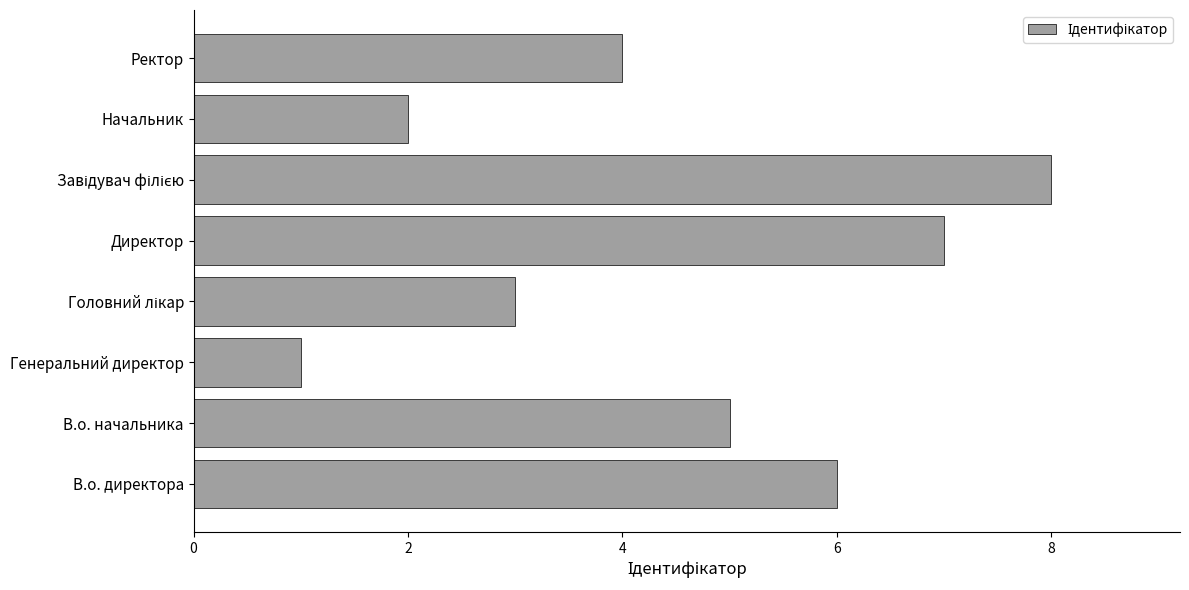

The chart shows a value of 3 at В.о. директора. True or false?

False